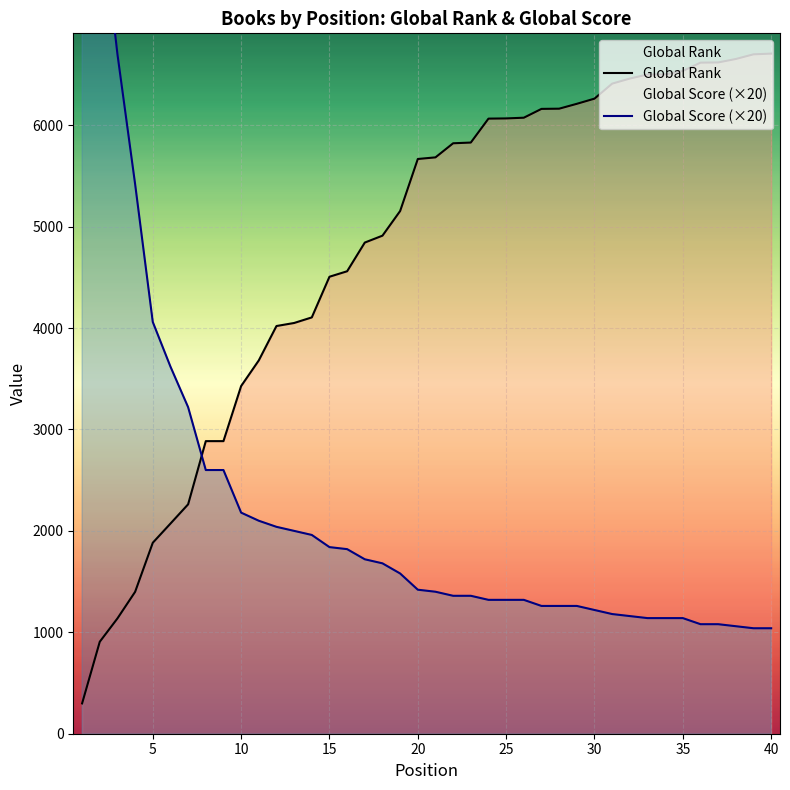

Which series has the largest total across all categories?

Global Rank